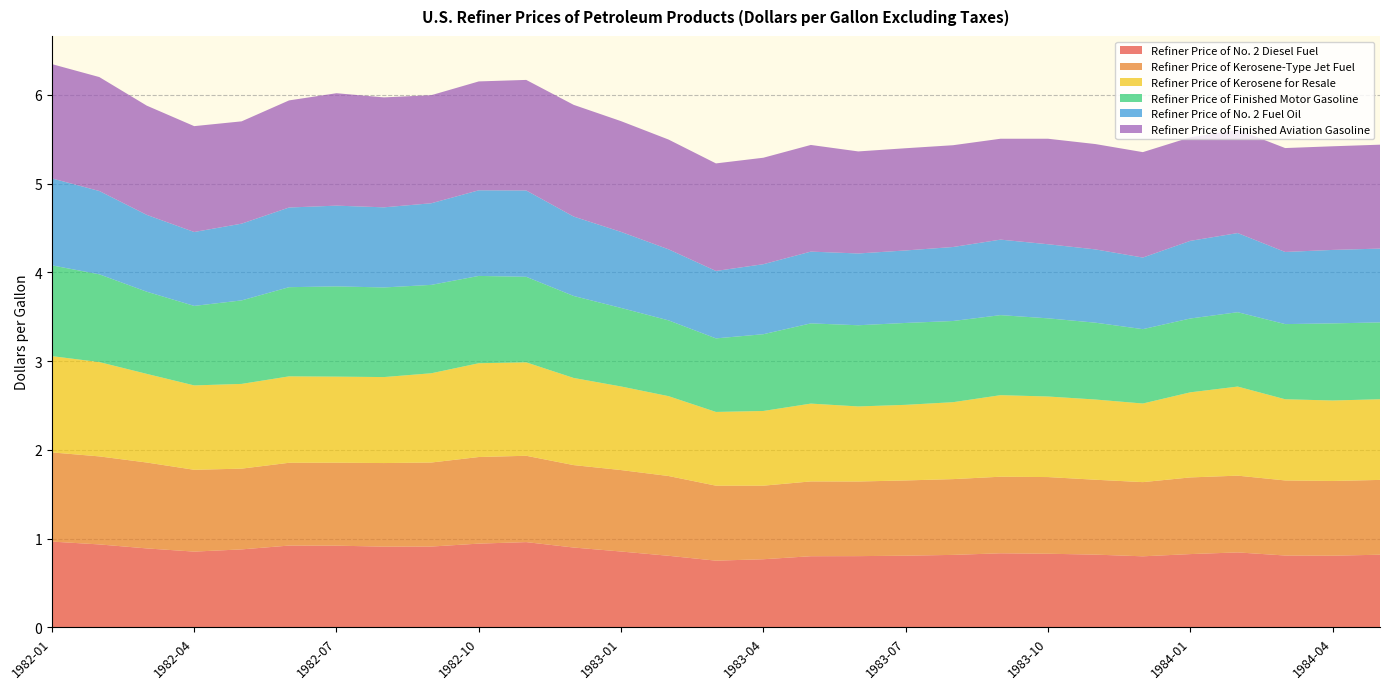

Reading right to left, extract all data points from this chart.

Refiner Price of No. 2 Diesel Fuel: 0.8	0.8	0.8	0.8	0.8	0.8	0.8	0.8	0.8	0.8	0.8	0.8	0.8	0.8	0.8	0.8	0.9	0.9	1.0	0.9	0.9	0.9	0.9	0.9	0.9	0.9	0.9	0.9	1.0
Refiner Price of Kerosene-Type Jet Fuel: 0.8	0.8	0.8	0.9	0.9	0.8	0.8	0.9	0.9	0.9	0.8	0.8	0.8	0.8	0.8	0.9	0.9	0.9	1.0	1.0	0.9	0.9	0.9	0.9	0.9	0.9	1.0	1.0	1.0
Refiner Price of Kerosene for Resale: 0.9	0.9	0.9	1.0	1.0	0.9	0.9	0.9	0.9	0.9	0.9	0.8	0.9	0.8	0.8	0.9	0.9	1.0	1.1	1.1	1.0	1.0	1.0	1.0	1.0	1.0	1.0	1.1	1.1
Refiner Price of Finished Motor Gasoline: 0.9	0.9	0.8	0.8	0.8	0.8	0.9	0.9	0.9	0.9	0.9	0.9	0.9	0.9	0.8	0.9	0.9	0.9	1.0	1.0	1.0	1.0	1.0	1.0	0.9	0.9	0.9	1.0	1.0
Refiner Price of No. 2 Fuel Oil: 0.8	0.8	0.8	0.9	0.9	0.8	0.8	0.8	0.9	0.8	0.8	0.8	0.8	0.8	0.8	0.8	0.9	0.9	1.0	1.0	0.9	0.9	0.9	0.9	0.9	0.8	0.9	0.9	1.0
Refiner Price of Finished Aviation Gasoline: 1.2	1.2	1.2	1.2	1.2	1.2	1.2	1.2	1.1	1.1	1.2	1.1	1.2	1.2	1.2	1.2	1.2	1.3	1.2	1.2	1.2	1.2	1.3	1.2	1.2	1.2	1.2	1.3	1.3